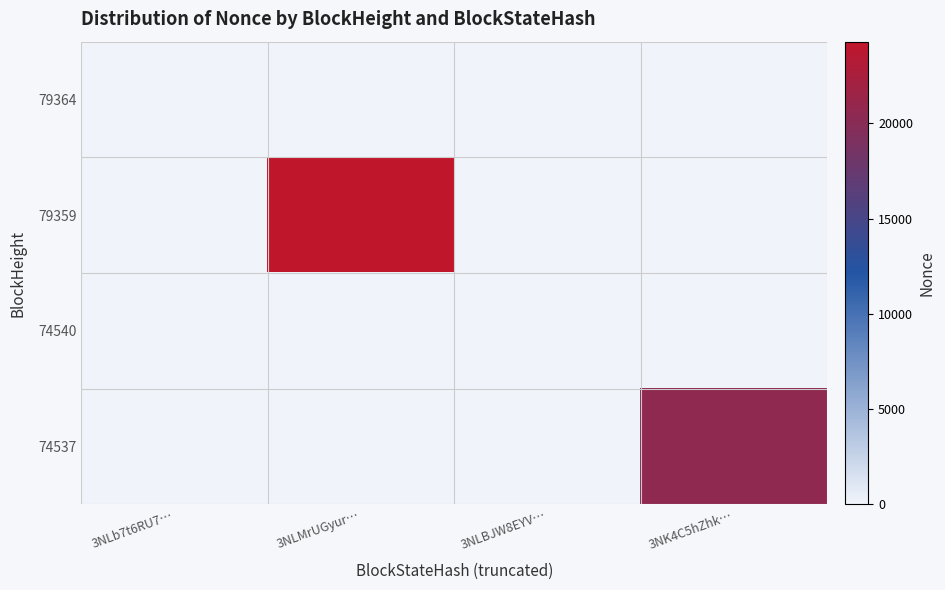

How many data points does each series have?

4